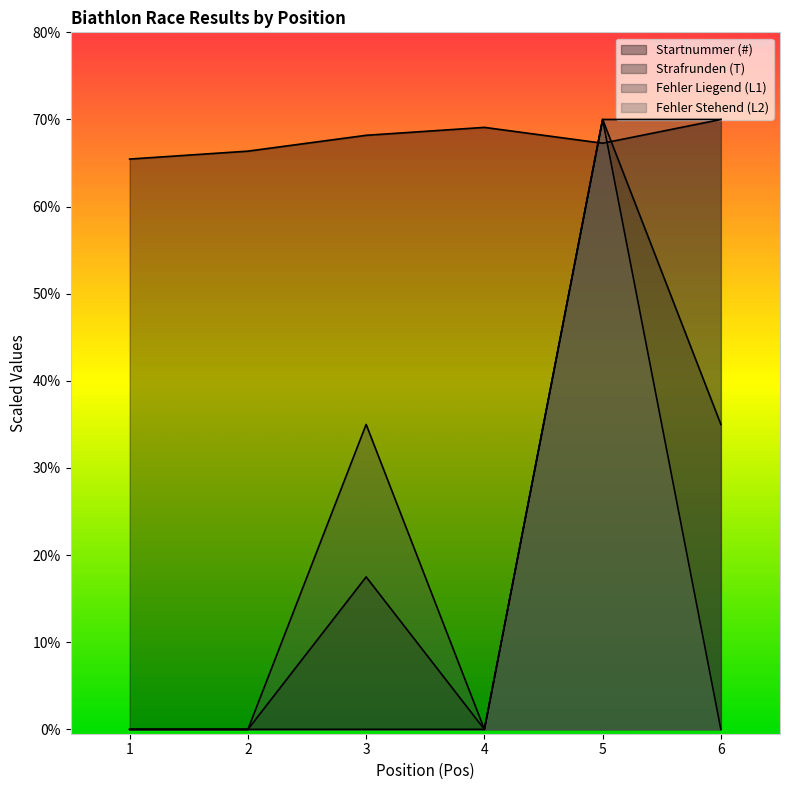

How many Fehler Liegend (L1) values are between 0 and 70?

6